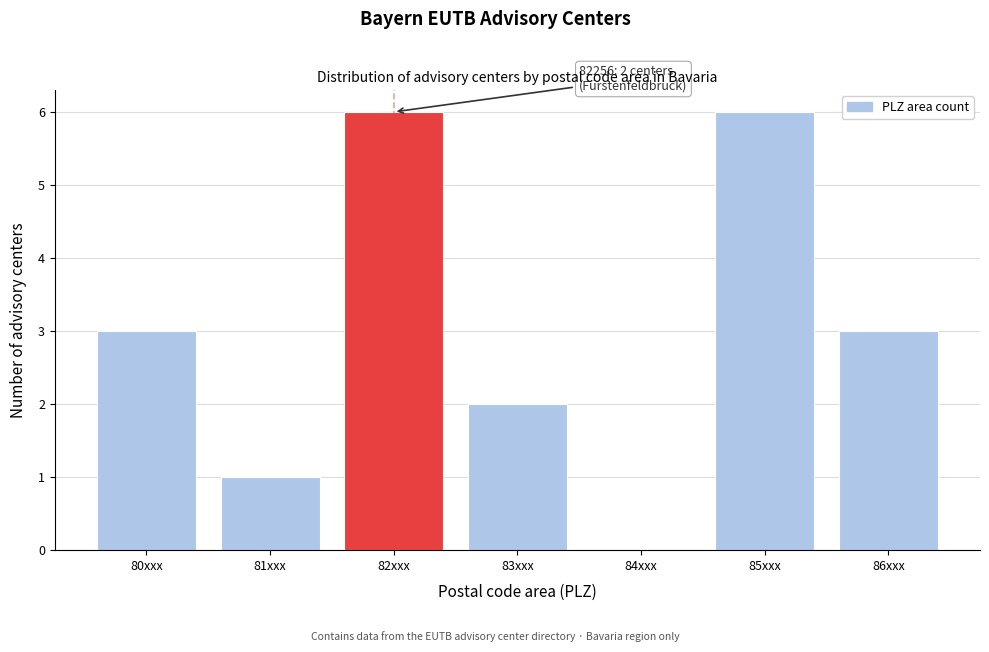

Reading left to right, list all the values displayed in this chart.

80xxx=3	81xxx=1	82xxx=6	83xxx=2	84xxx=0	85xxx=6	86xxx=3